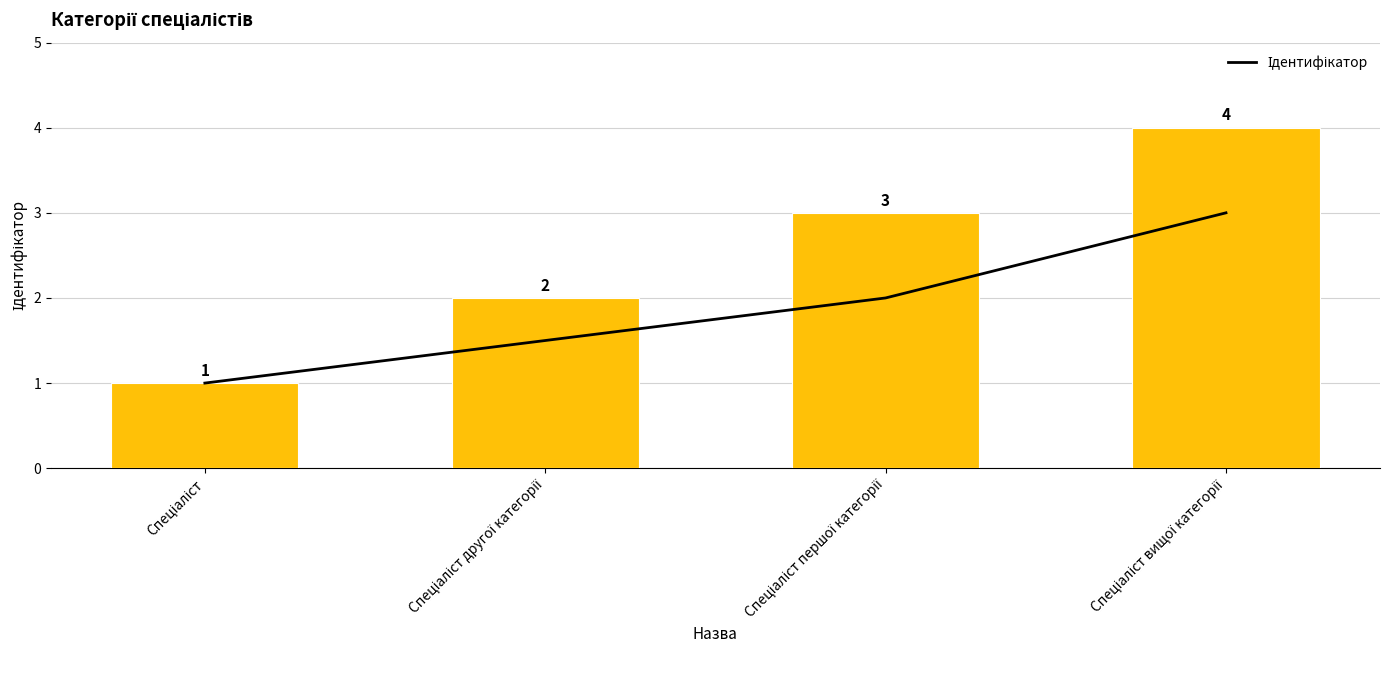

What is the value of the 3rd bar from the left?

3